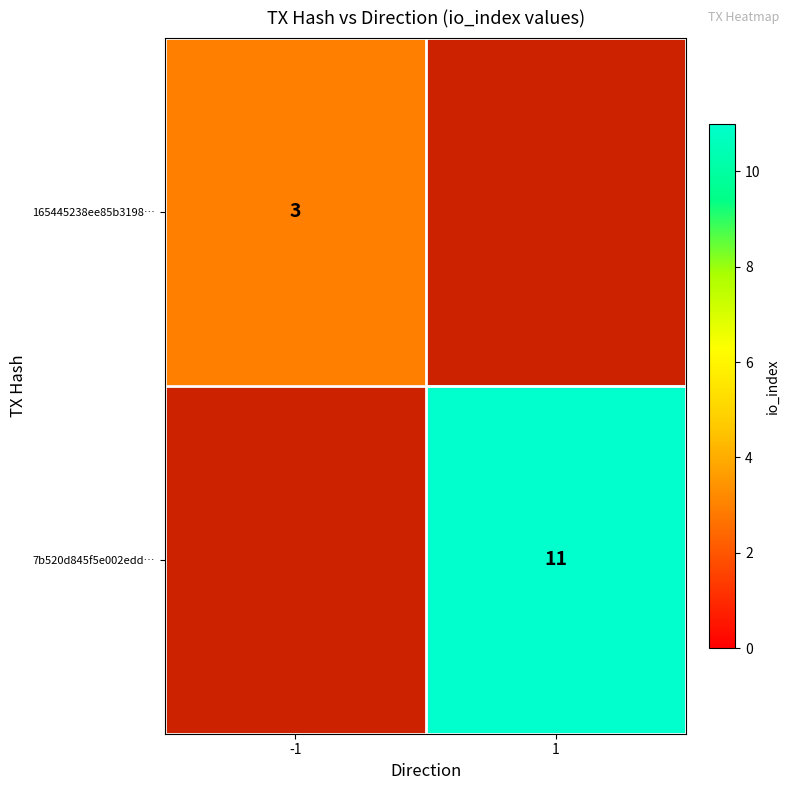

Is it true that 165445238ee85b3198… equals 2 at -1?

False